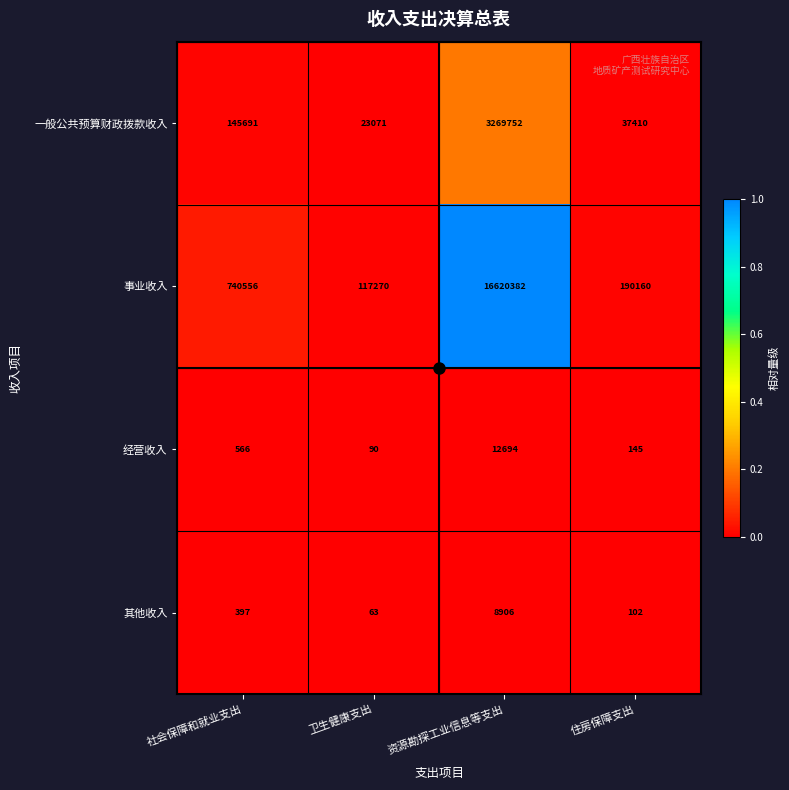

Is it true that 事业收入 equals 16620382 at 资源勘探工业信息等支出?

True